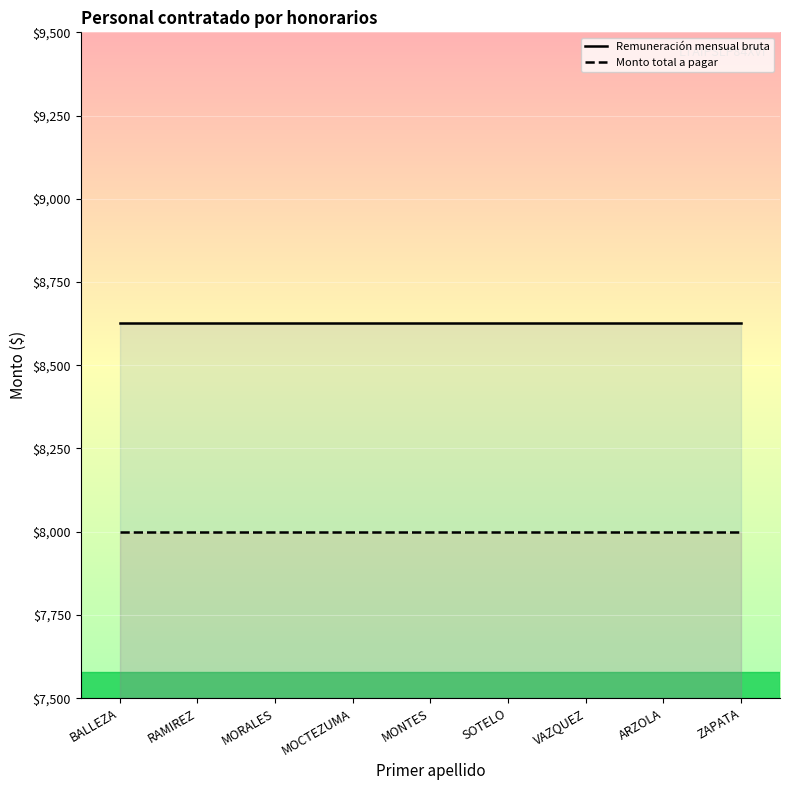

True or false: Monto total a pagar and Remuneración mensual bruta intersect in this chart.

False